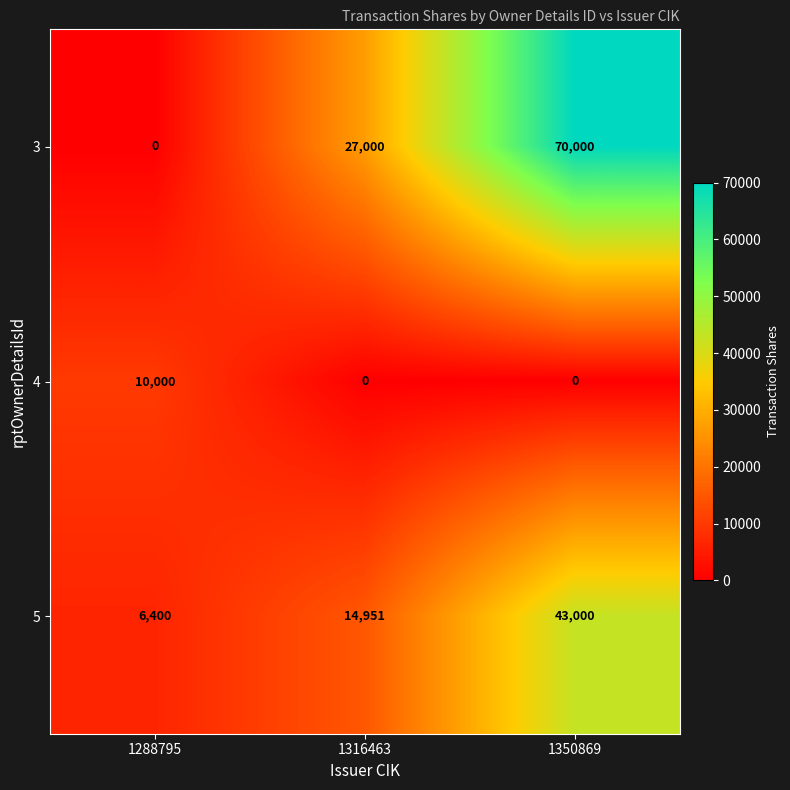

How many data points does each series have?

3